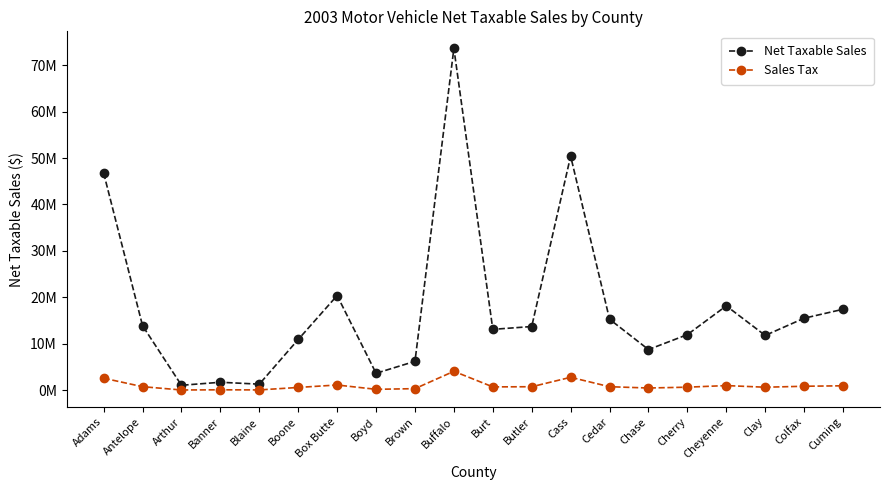

The value of Net Taxable Sales at Box Butte is 20391100.0. True or false?

True